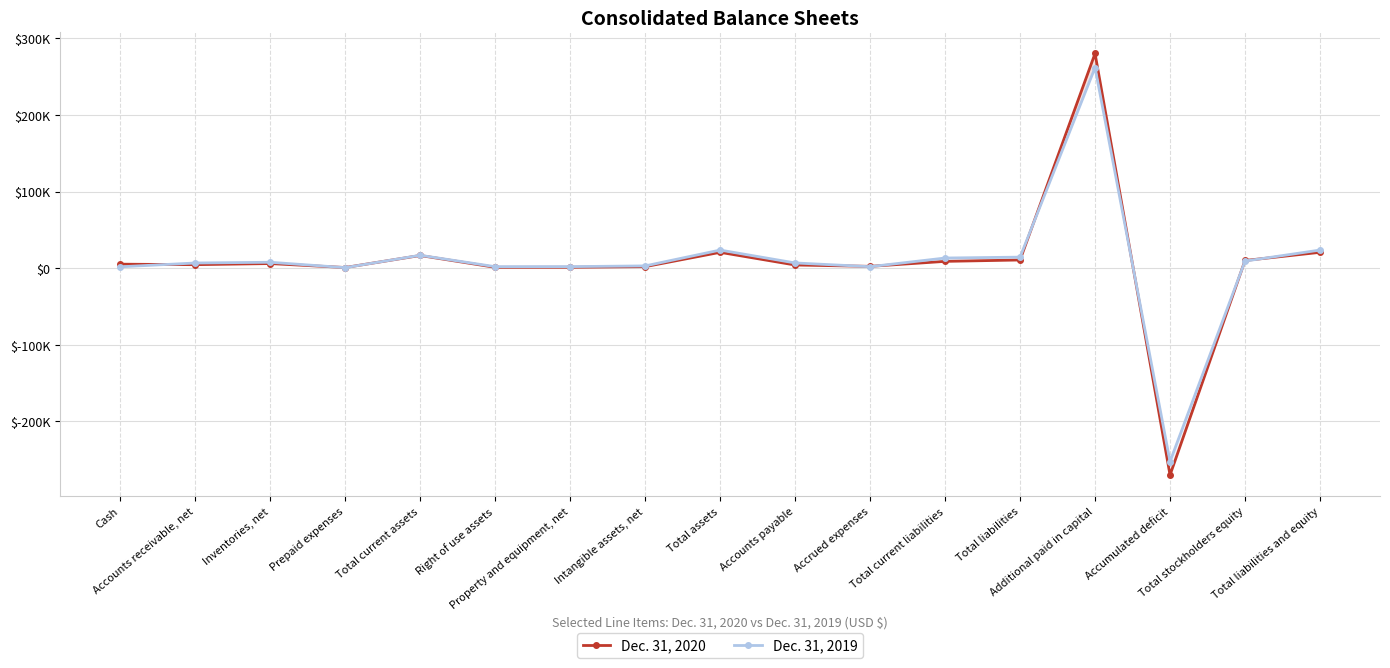

How many negative values does the Dec. 31, 2019 series have?

1